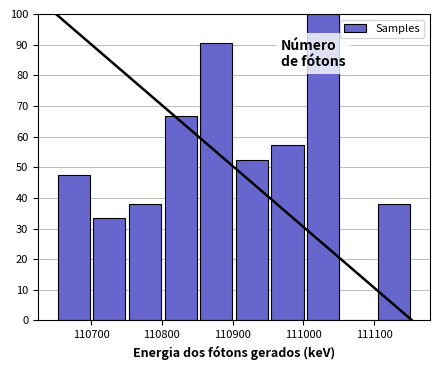

Reading left to right, transcribe this chart: for each bar, give the range it covers on the x-axis and its height. Neither the bar edges nor the heights are printed on the chart, so give them approximately, as read against the axes.

110650 to 110700: 48
110700 to 110750: 33
110750 to 110800: 38
110800 to 110850: 67
110850 to 110900: 90
110900 to 110950: 52
110950 to 111000: 57
111000 to 111050: 100
111050 to 111100: 0
111100 to 111150: 38